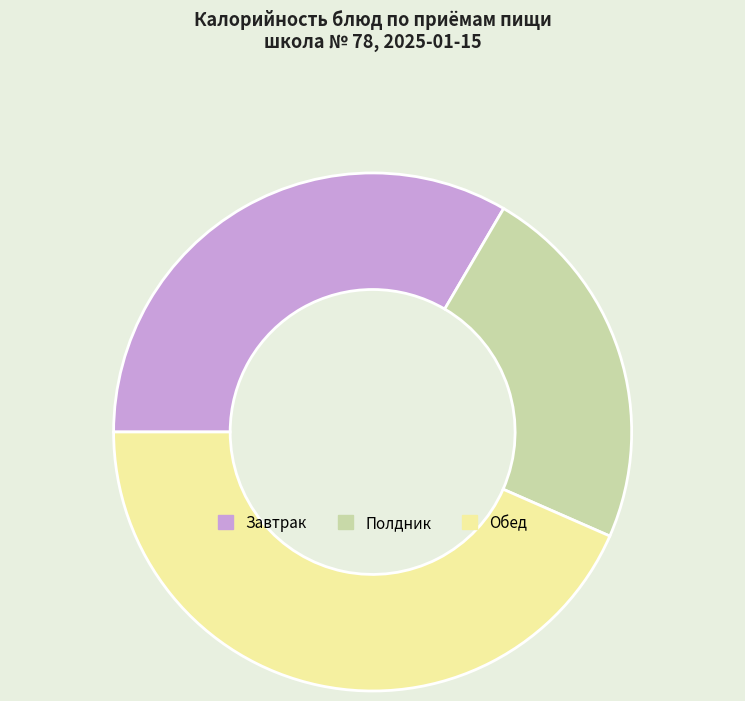

How many slices are in this pie chart?

3